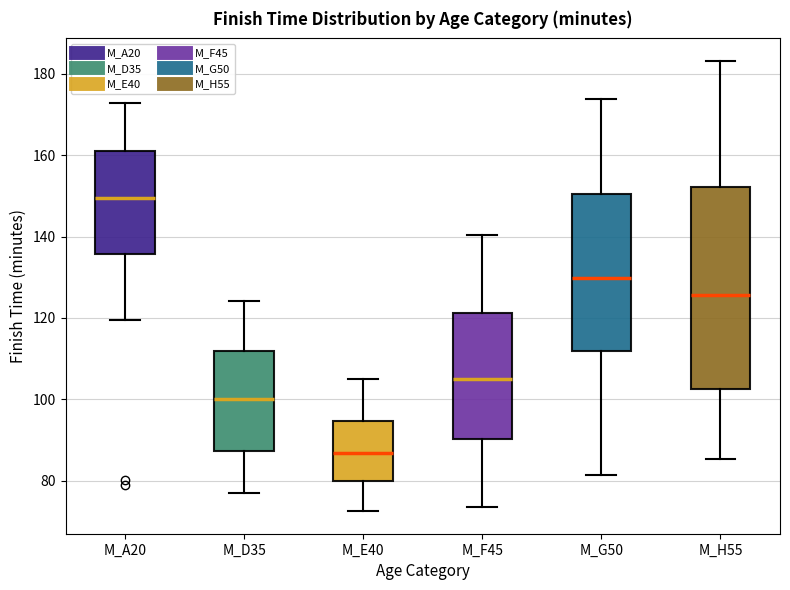

Reading left to right, transcribe this box plot: for each box, give where its median line is, the range the box spans, and where its two whiskers end, as read against the y-axis. The values are not printed on the chart, so give them approximately, as read against the axis.

M_A20: median 150, box 136 to 162, whiskers 120 to 172
M_D35: median 100, box 88 to 112, whiskers 76 to 124
M_E40: median 86, box 80 to 94, whiskers 72 to 106
M_F45: median 104, box 90 to 122, whiskers 74 to 140
M_G50: median 130, box 112 to 150, whiskers 82 to 174
M_H55: median 126, box 102 to 152, whiskers 86 to 184